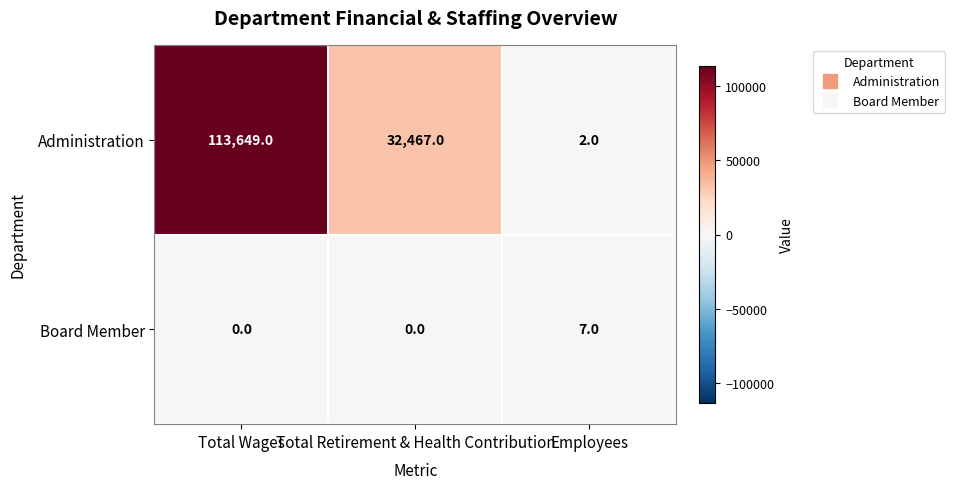

What is the approximate value of Administration at Total Retirement & Health Contribution?

32467